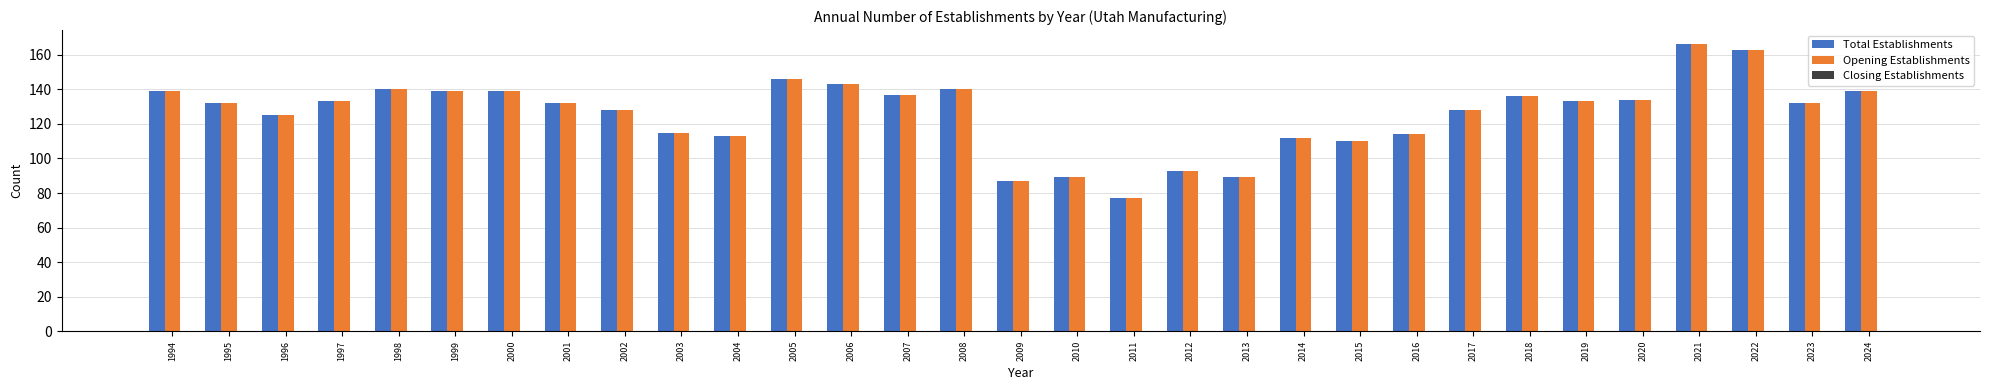

Is it true that Total Establishments equals 139 at 1999?

True